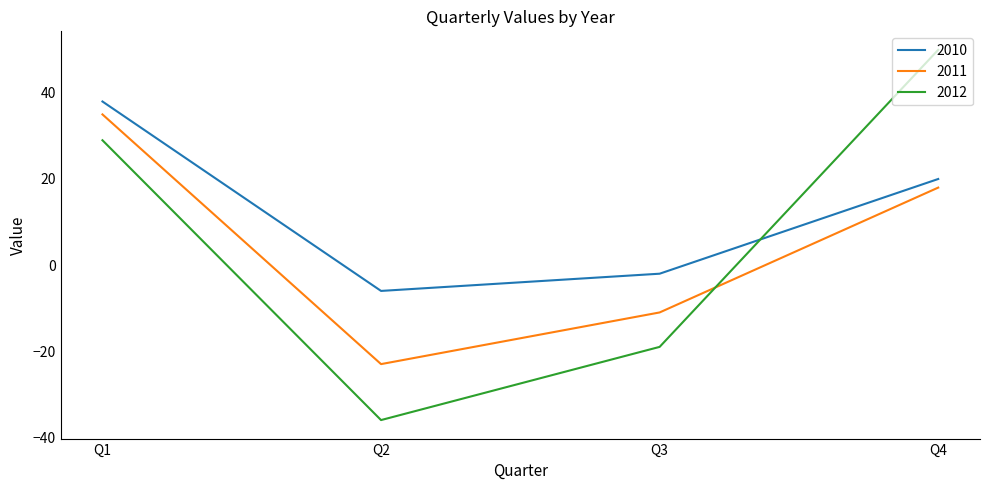

What is the smallest value displayed?

-36